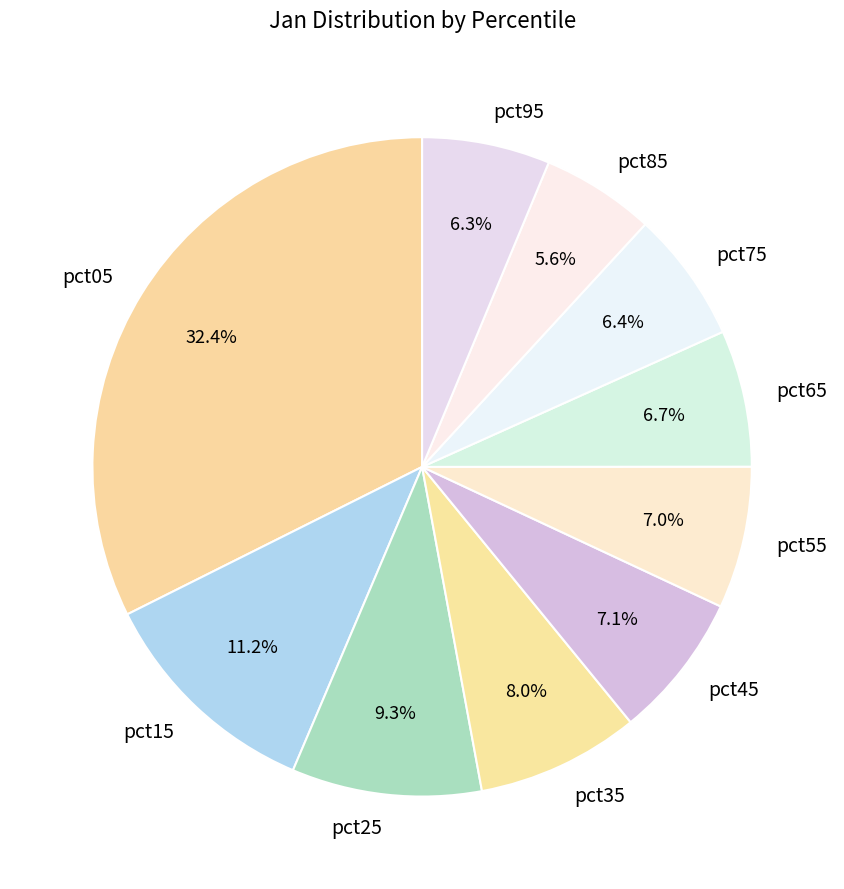

To the nearest percent, what percentage of the pie is pct65?

7%